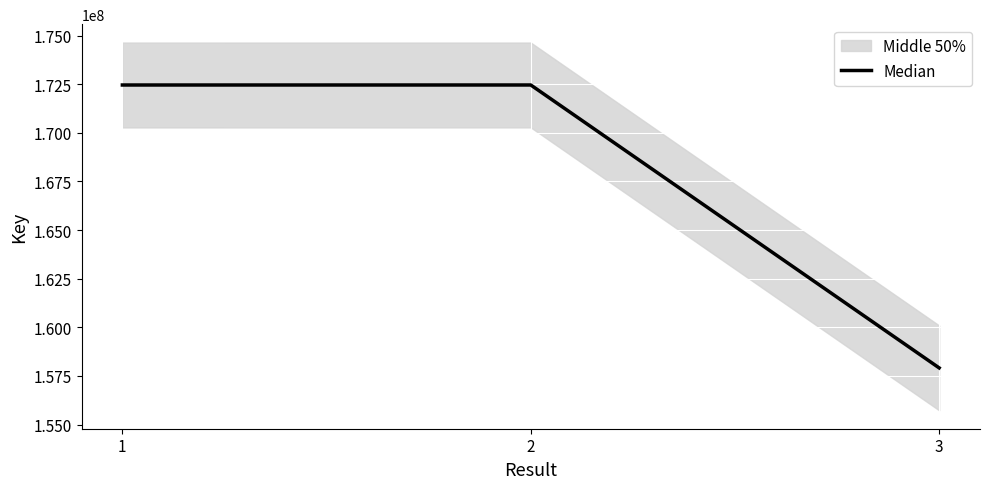

Approximately how many times larger is the value at 1 compared to 3?

1.1